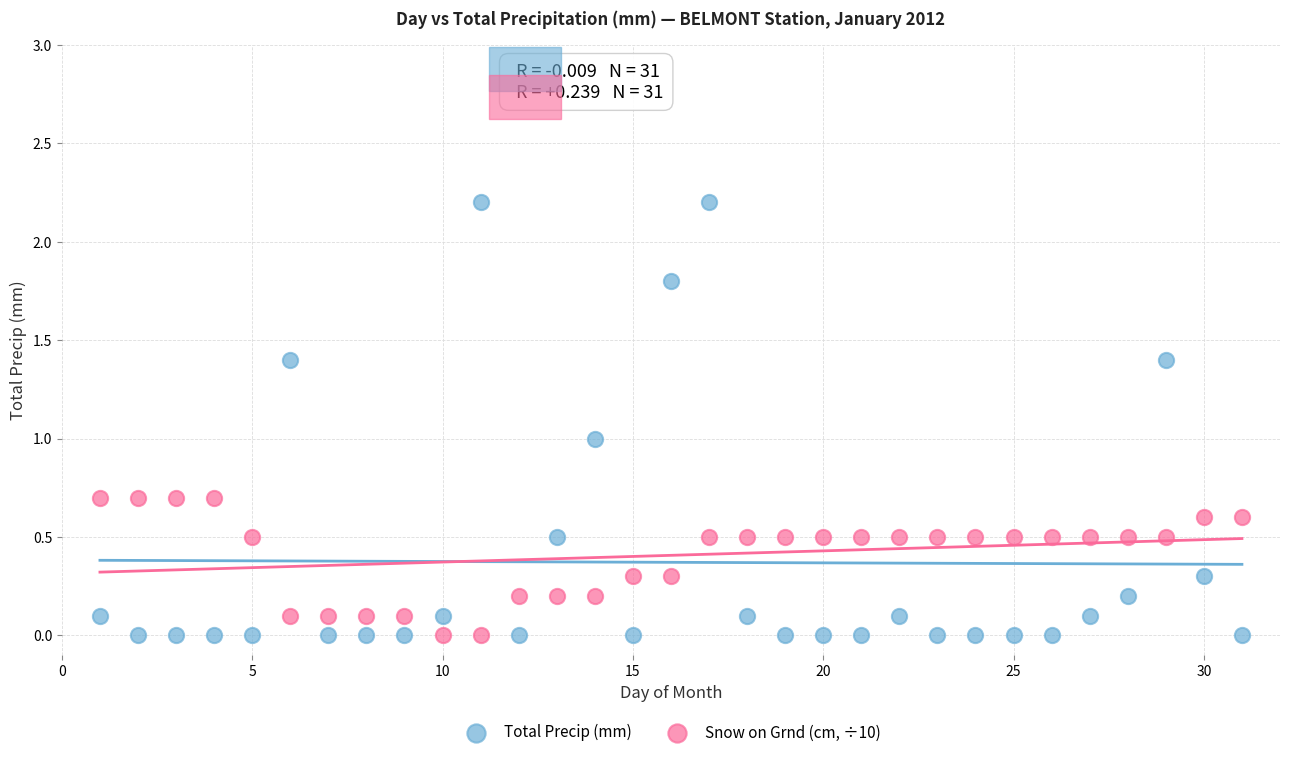

Which series reaches the maximum Y coordinate?

Total Precip (mm)